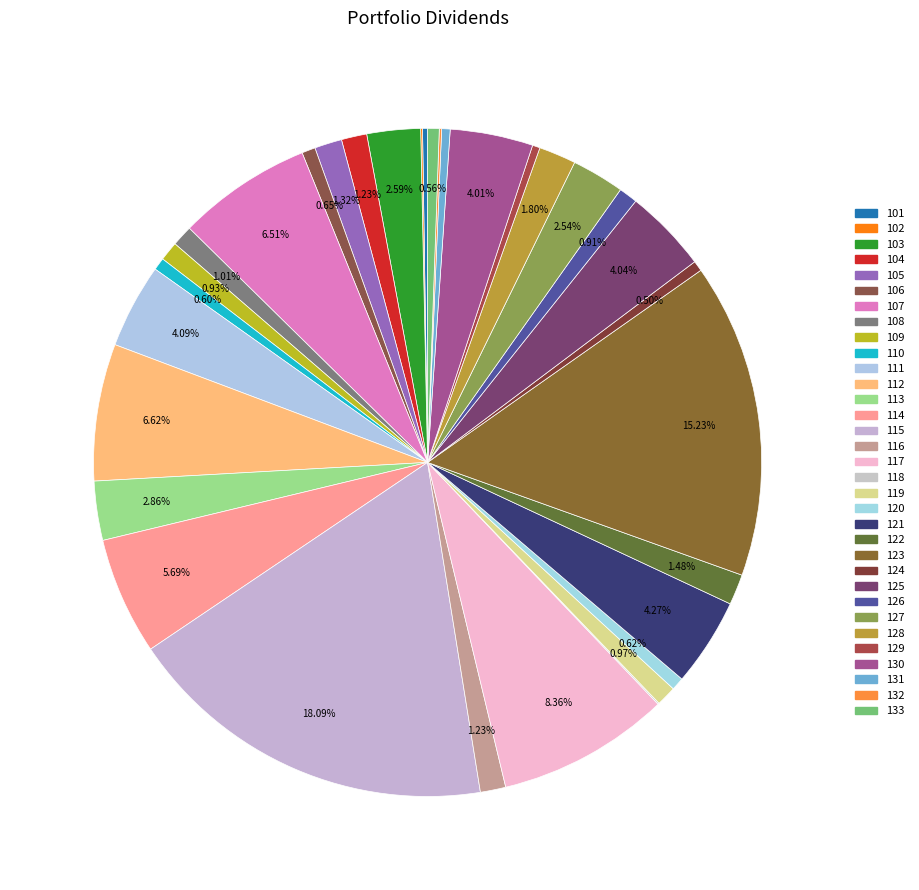

Which has a higher value, 113 or 130?

130